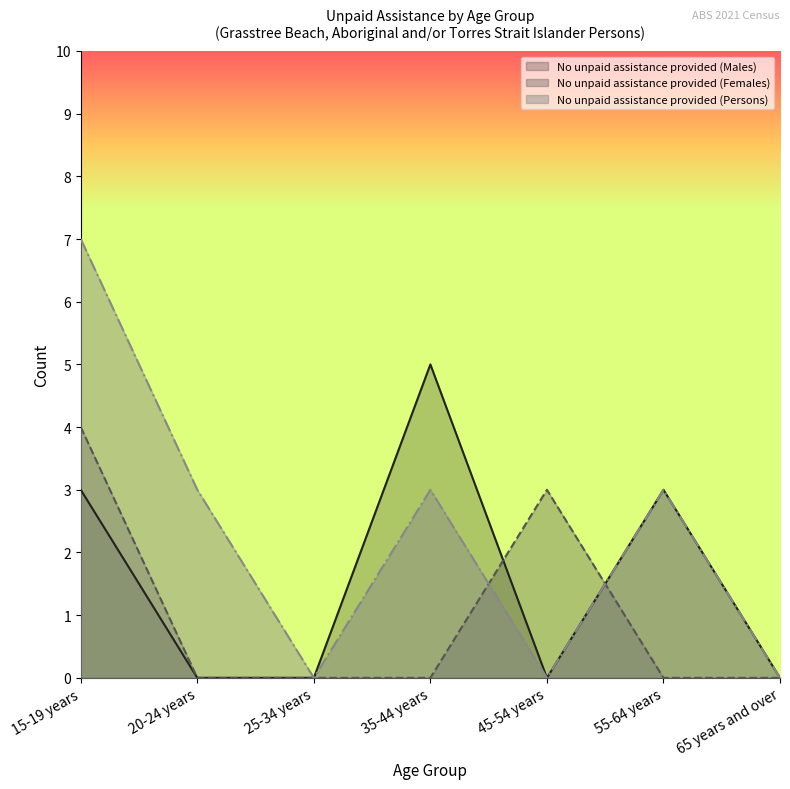

Between 15-19 years and 45-54 years, which is larger?

15-19 years